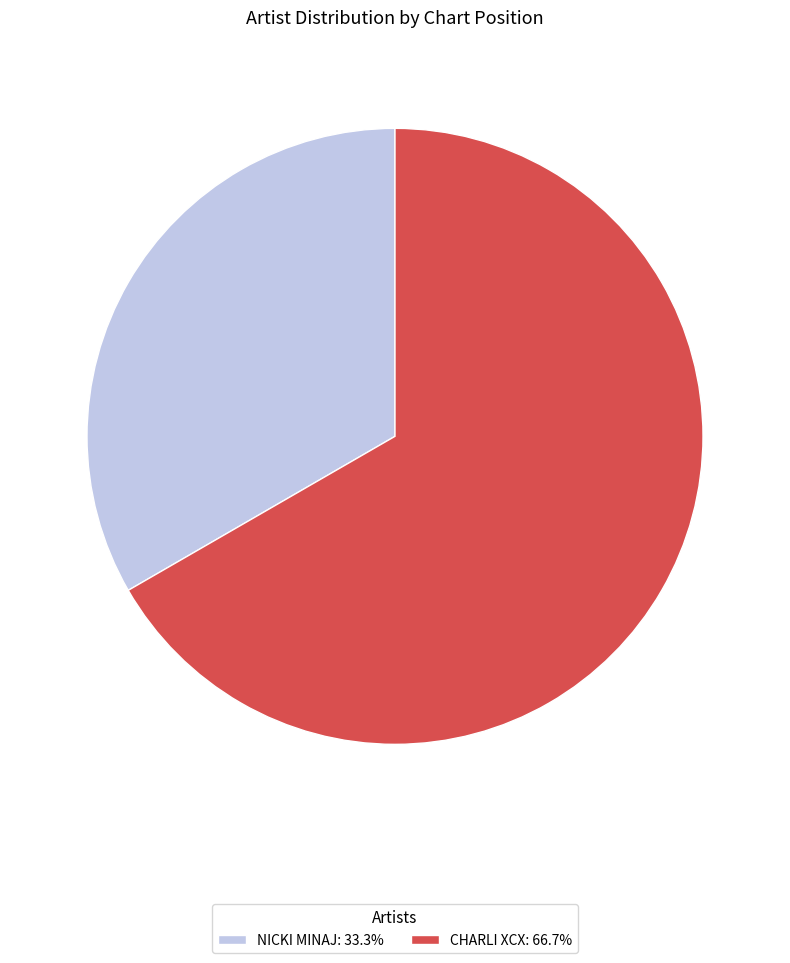

Is there any slice that represents more than half of the pie?

Yes